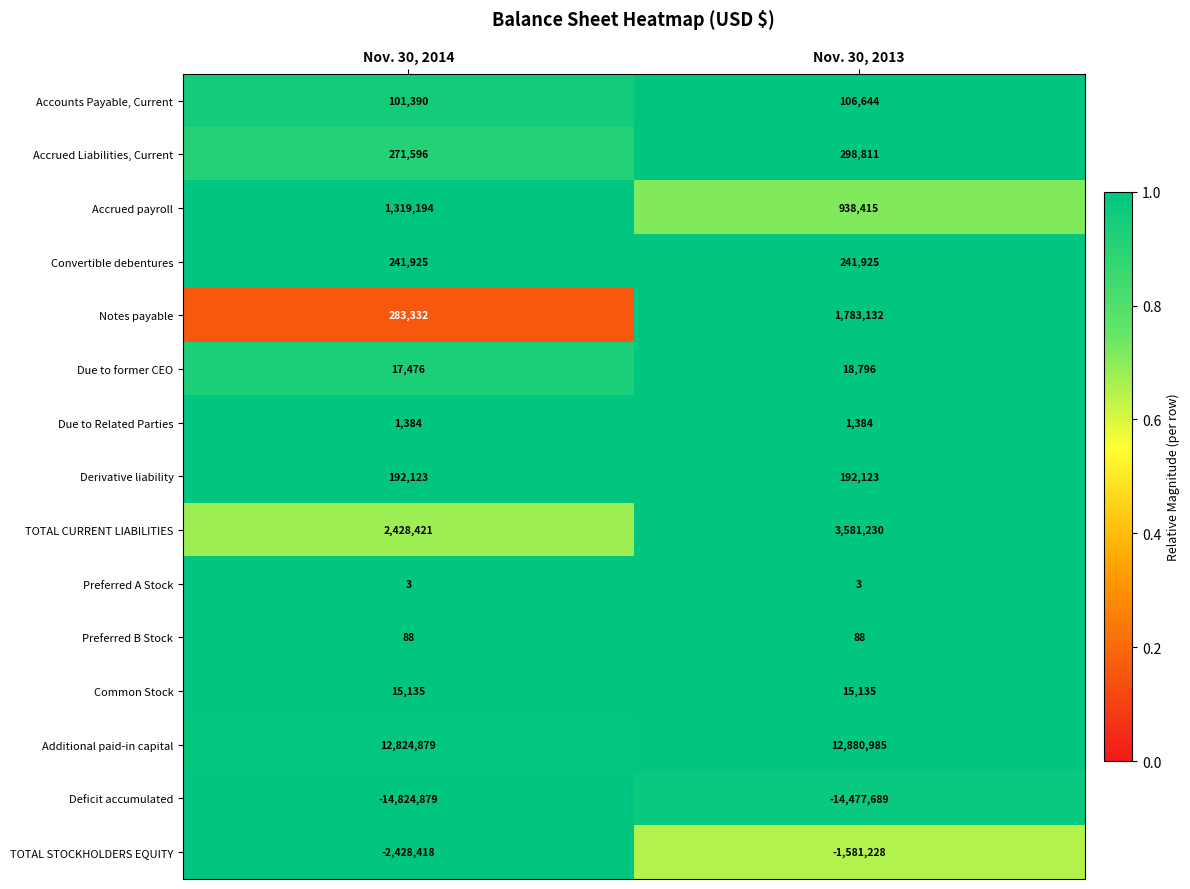

What is the sum of all Deficit accumulated values?

-29302568